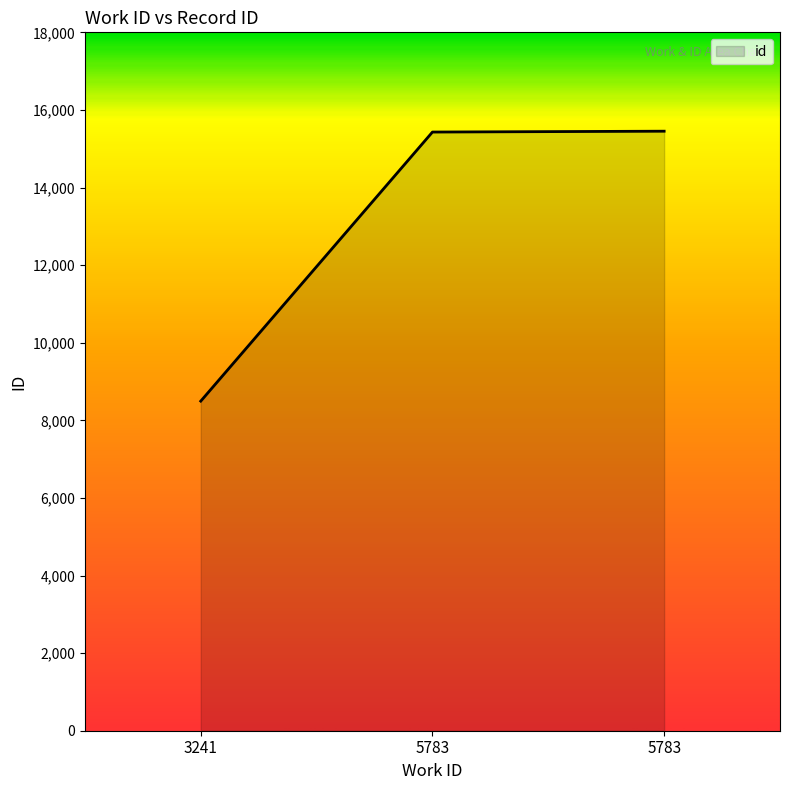

Rank the categories by value from highest to lowest.

5783, 5783, 3241